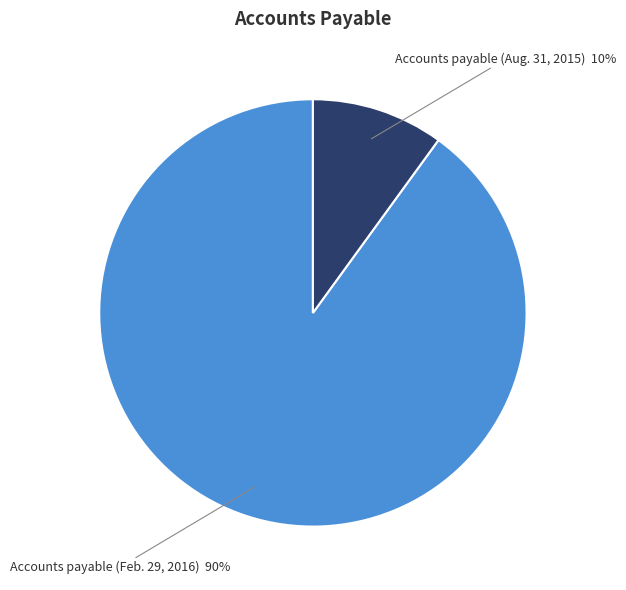

Count the number of slices in the pie.

2